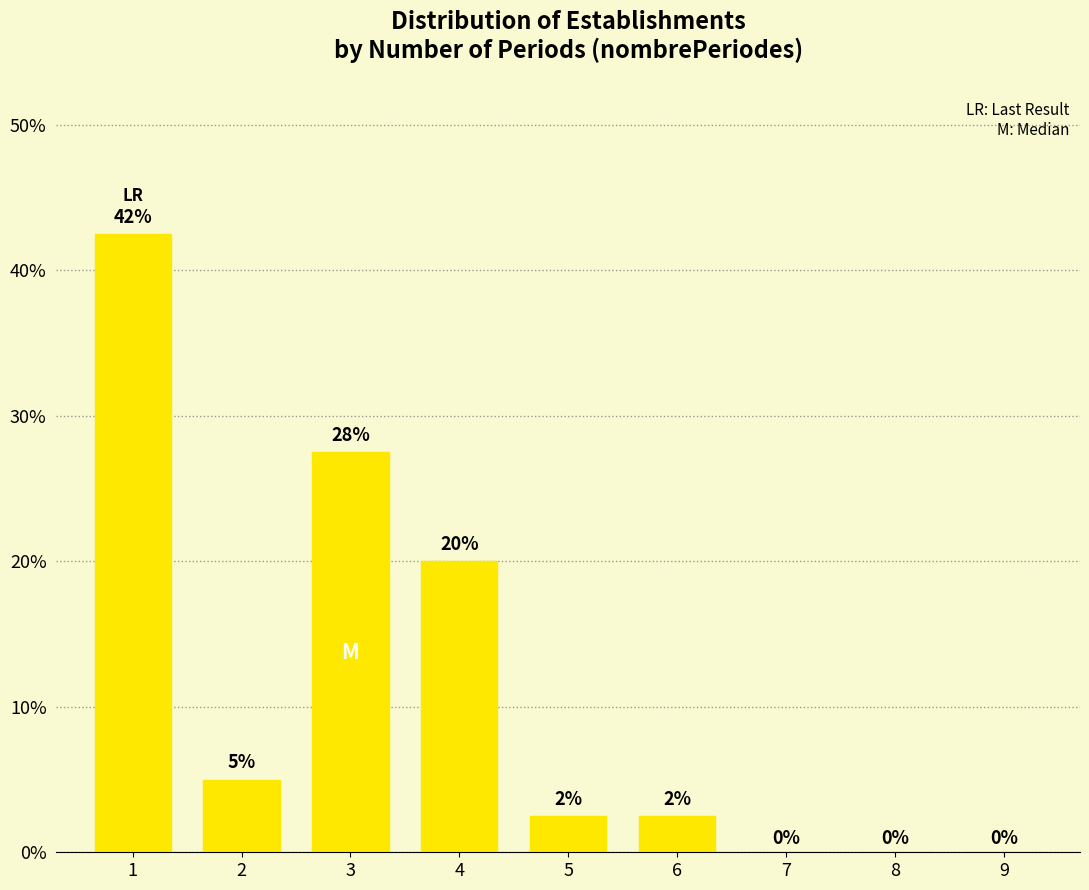

What is the change in value from 2 to 9?

-5.0